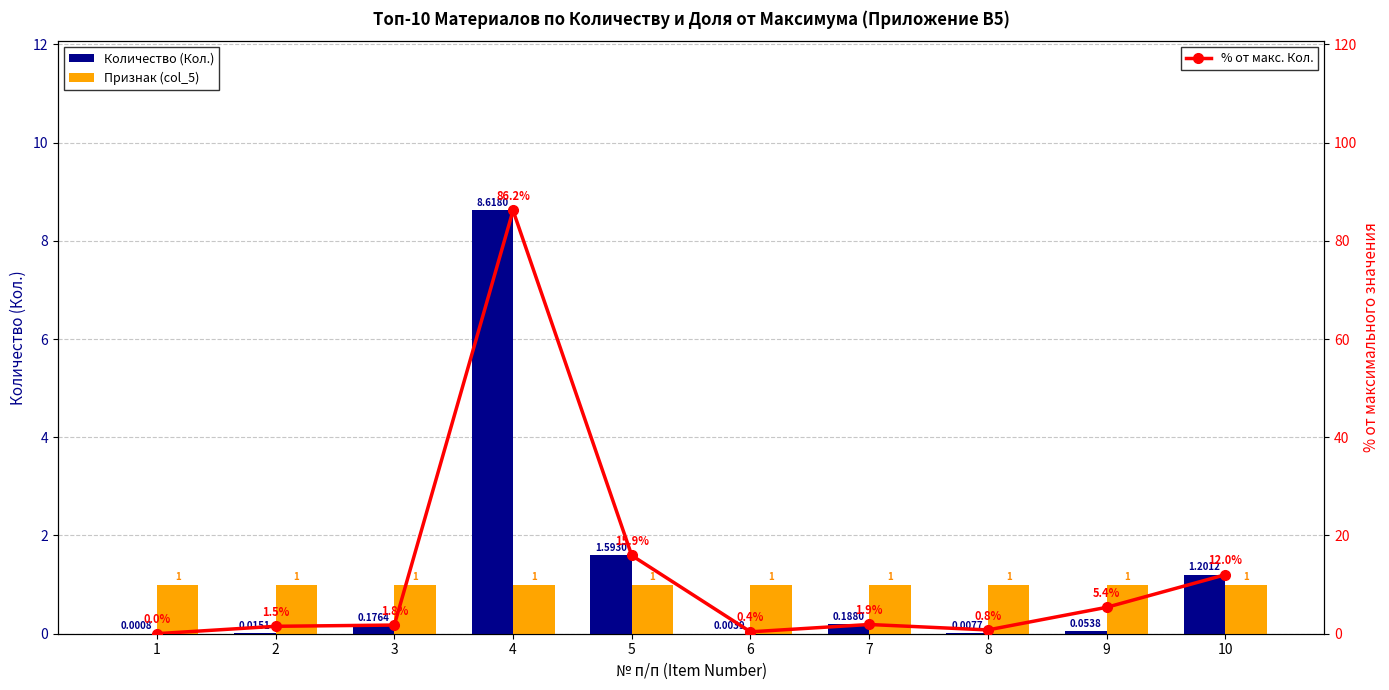

What is the value of the Количество (Кол.) bar at the 10th from the left?

1.2